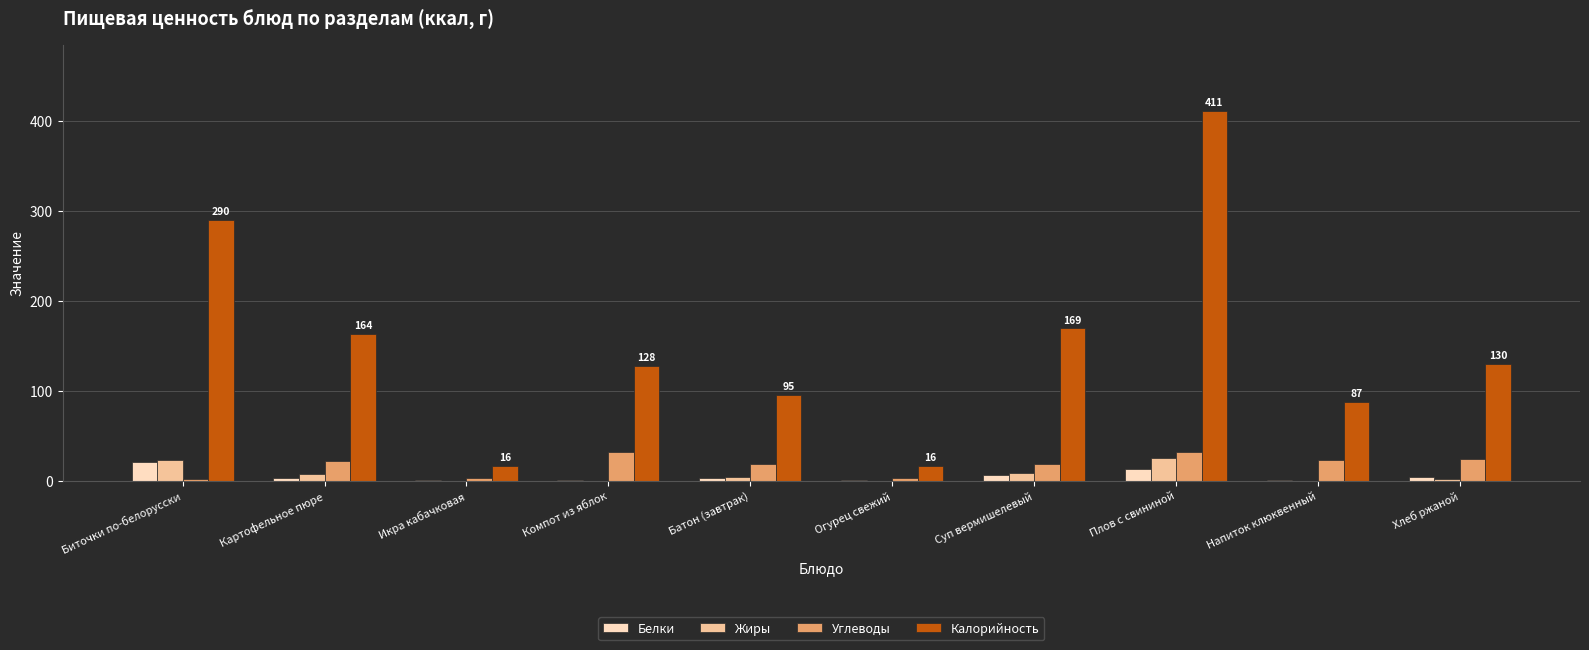

True or false: Жиры has a value of 0.0 at Икра кабачковая.

True